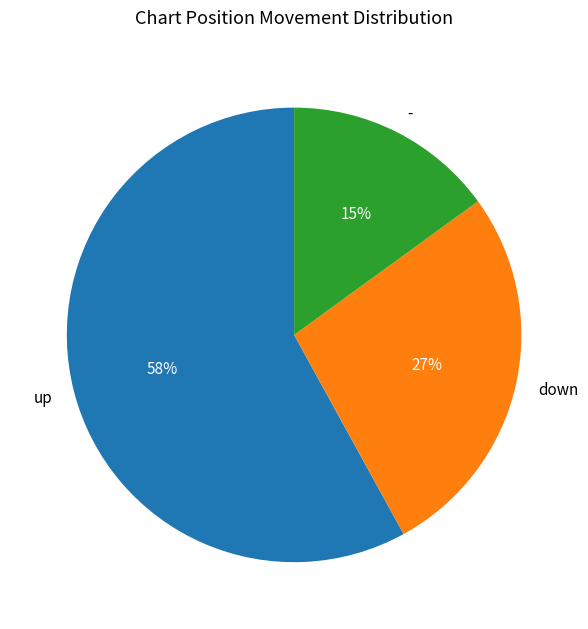

Combined, do down and - account for over 50%?

No